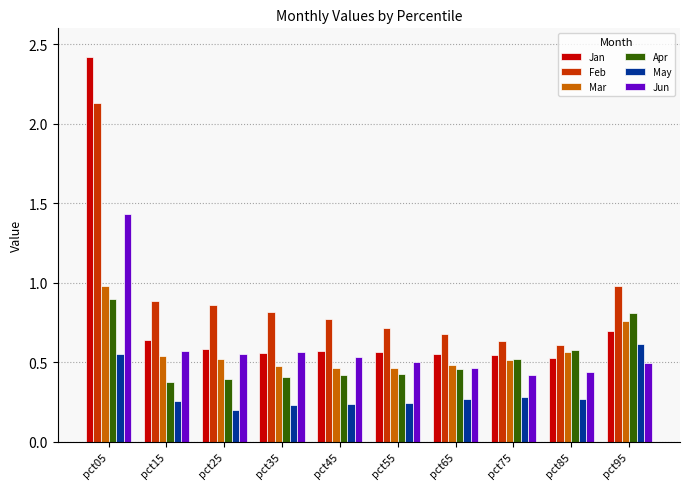

Which series has the largest total across all categories?

Feb